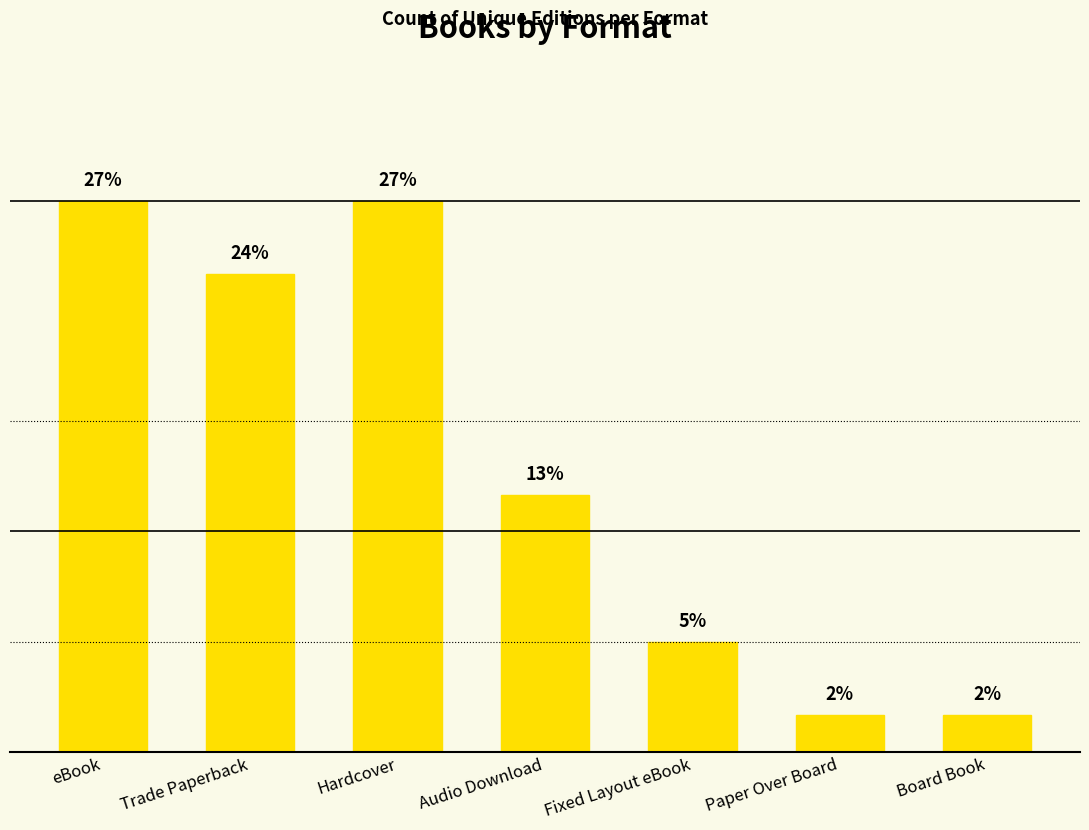

What is the label of the 7th bar from the right?

eBook